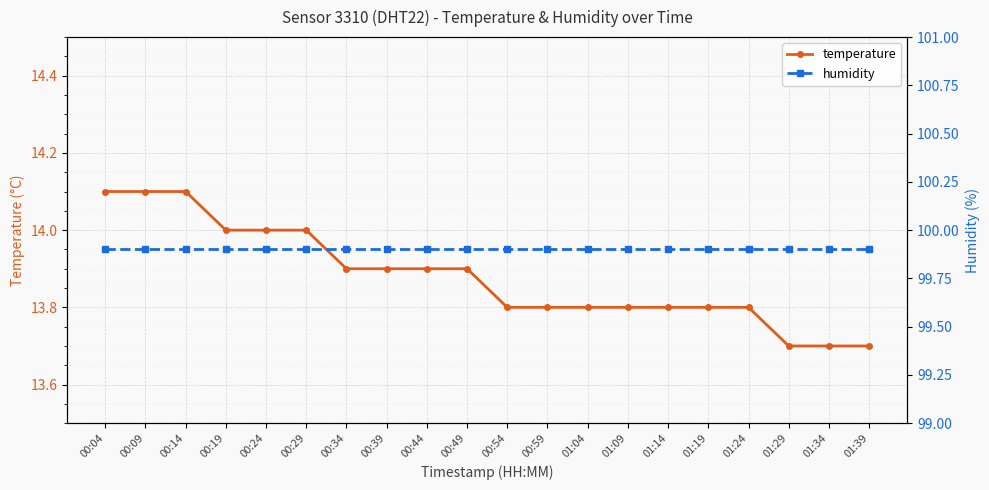

Where is temperature nearest to the value 13?

01:29